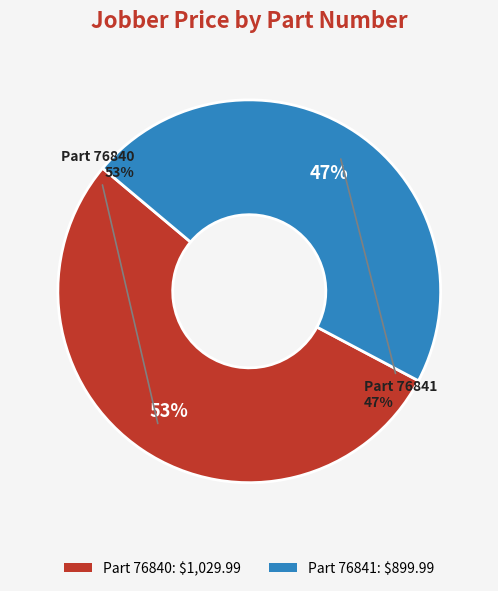

To the nearest percent, what is the combined percentage of 76841 and 76840?

100%